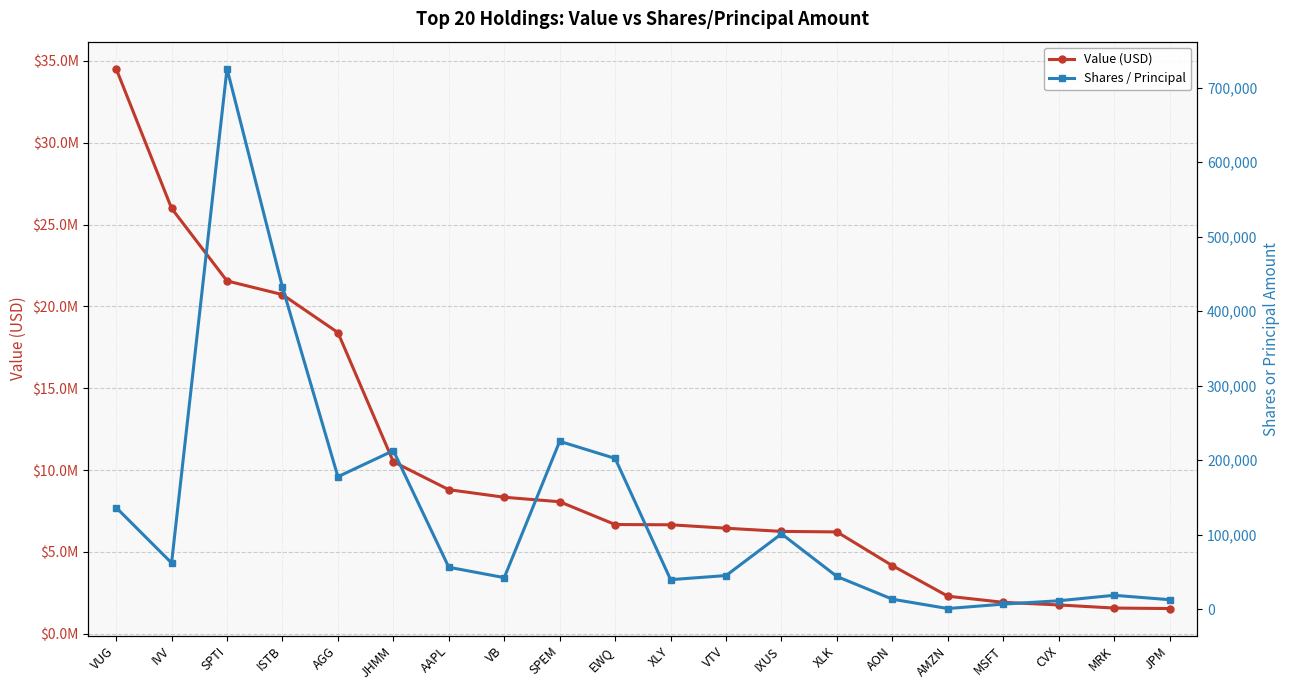

Reading right to left, transcribe all the data shown in this chart.

Value (USD): JPM=1541000	MRK=1571000	CVX=1761000	MSFT=1921000	AMZN=2296000	AON=4161000	XLK=6223000	IXUS=6255000	VTV=6449000	XLY=6659000	EWQ=6674000	SPEM=8066000	VB=8342000	AAPL=8803000	JHMM=10507000	AGG=18403000	ISTB=20722000	SPTI=21558000	IVV=25994000	VUG=34527000
Shares / Principal: JPM=12693	MRK=18613	CVX=11273	MSFT=6782	AMZN=831	AON=13371	XLK=43856	IXUS=101104	VTV=45105	XLY=39600	EWQ=202302	SPEM=225245	VB=42330	AAPL=56226	JHMM=212730	AGG=177759	ISTB=432168	SPTI=725375	IVV=62016	VUG=136397